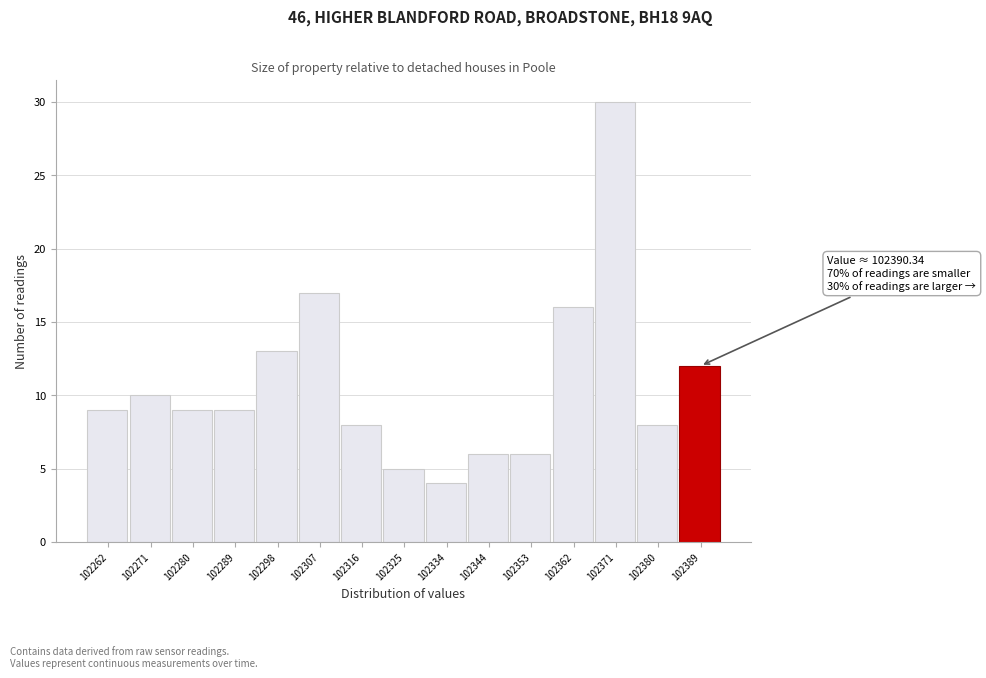

Over which range of the x-axis is the bar tallest?

102367 to 102376